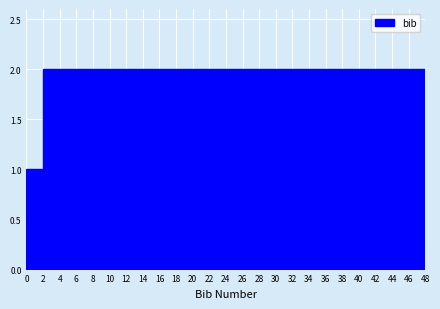

Reading left to right, list every bar in this chart as the range it spans on the x-axis followed by its height. The values are not printed on the chart, so give them approximately, as read against the axis.

0 to 2: 1
2 to 4: 2
4 to 6: 2
6 to 8: 2
8 to 10: 2
10 to 12: 2
12 to 14: 2
14 to 16: 2
16 to 18: 2
18 to 20: 2
20 to 22: 2
22 to 24: 2
24 to 26: 2
26 to 28: 2
28 to 30: 2
30 to 32: 2
32 to 34: 2
34 to 36: 2
36 to 38: 2
38 to 40: 2
40 to 42: 2
42 to 44: 2
44 to 46: 2
46 to 48: 2